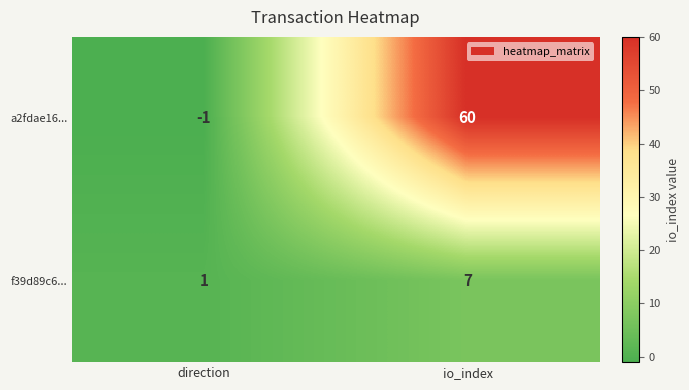

What is the sum of the a2fdae16... values at direction and io_index?

59